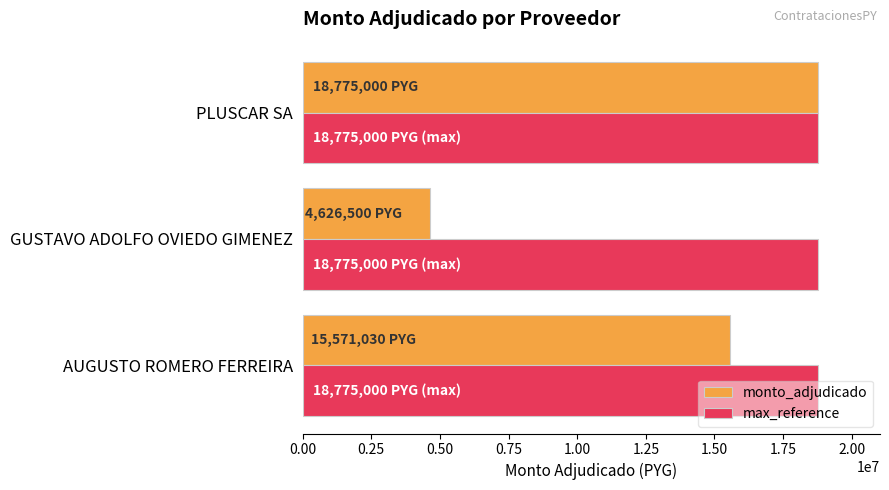

The monto_adjudicado series shows 26790893 at PLUSCAR SA. True or false?

False